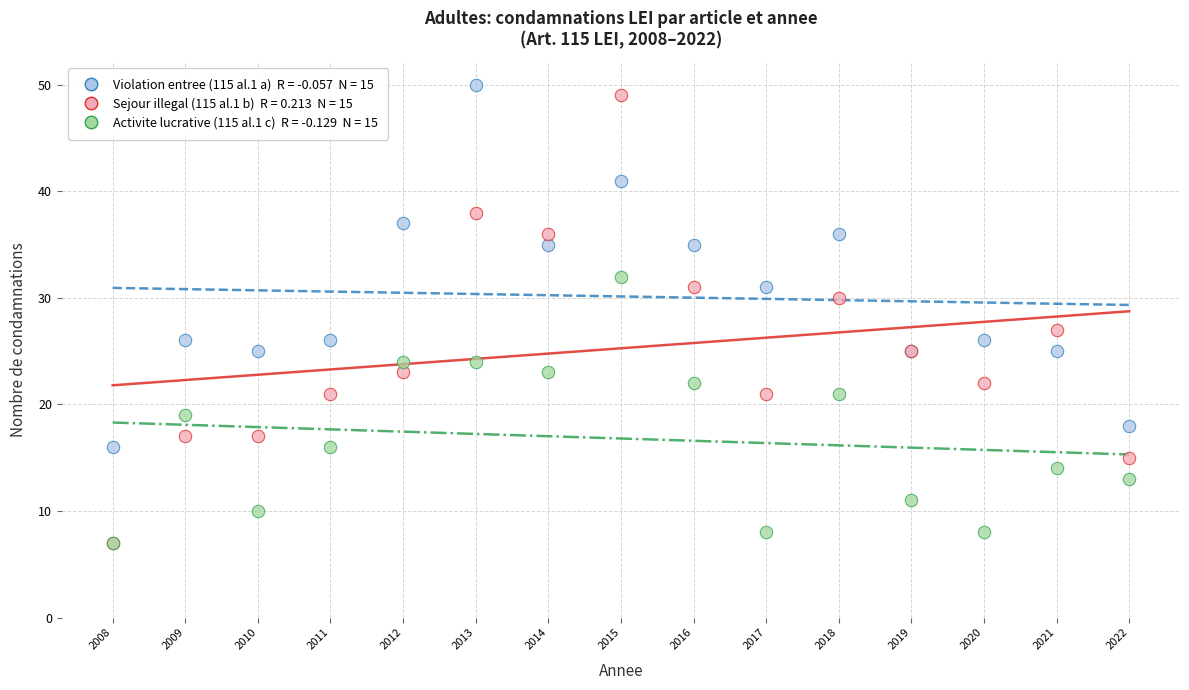

Across all series, what Y value is closest to 28?

27